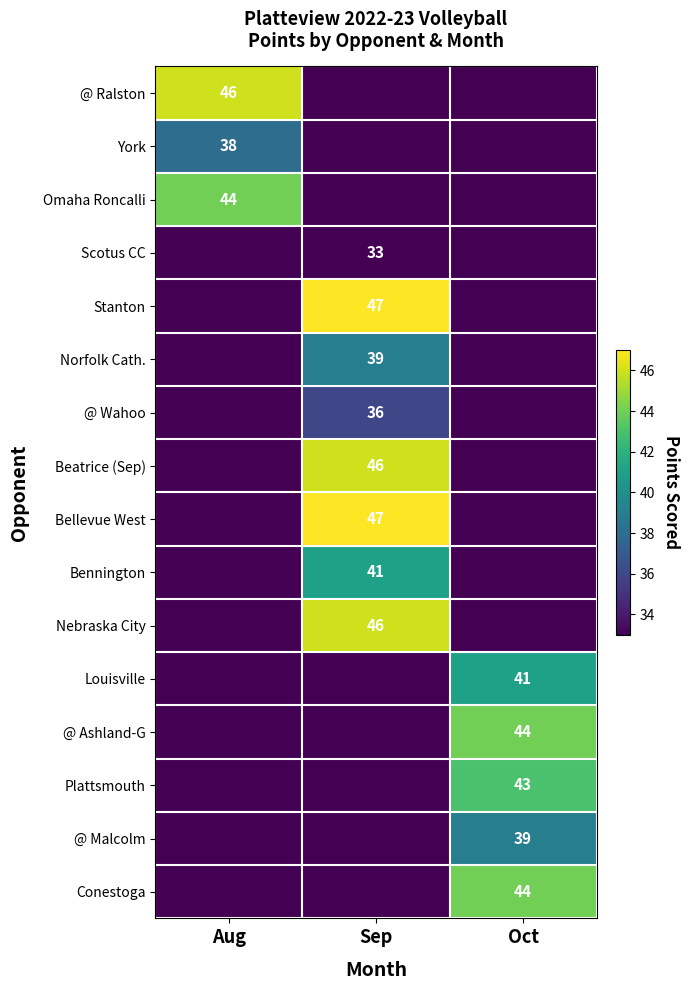

The Norfolk Cath. series shows 39 at Sep. True or false?

True